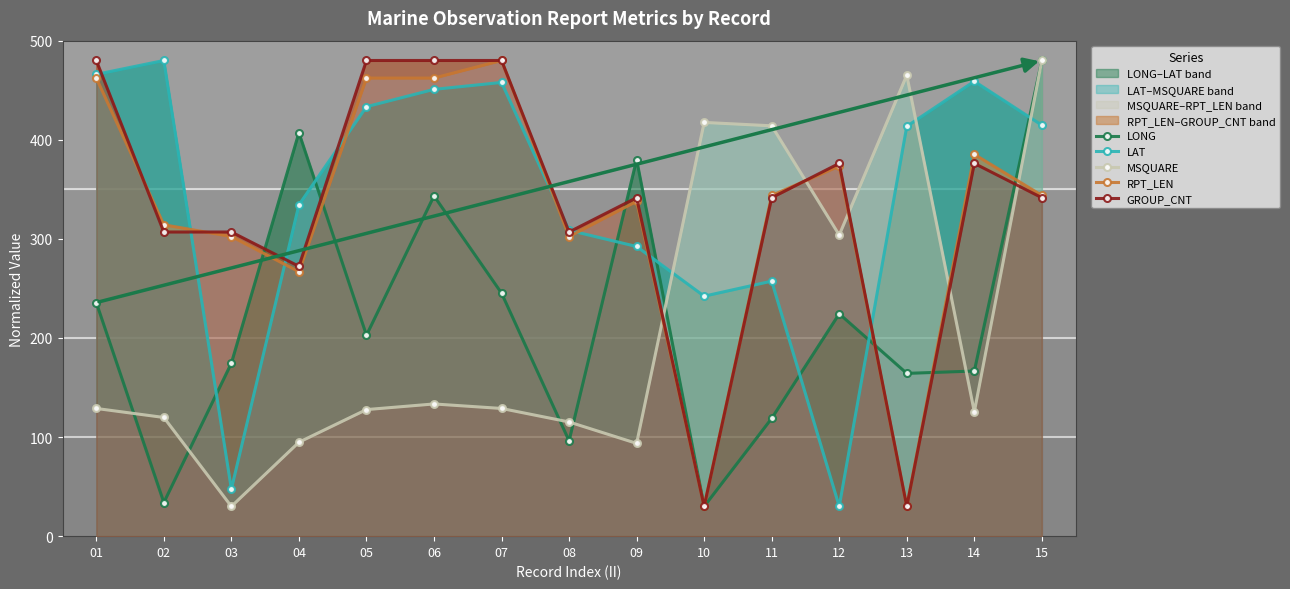

Between 05 and 06, which series saw the biggest shift?

LONG